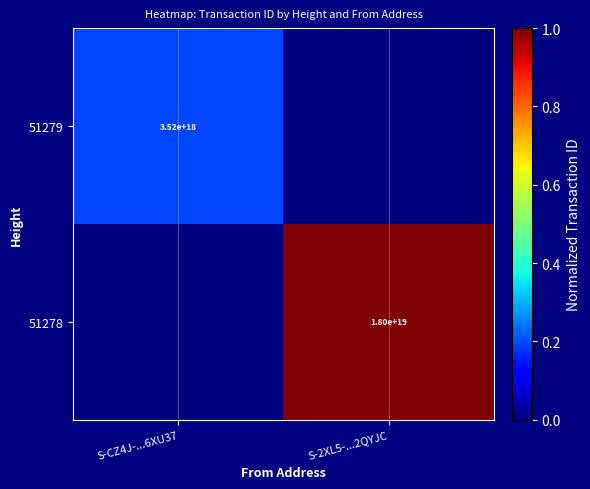

The value of 51279 at S-CZ4J-...6XU37 is 3520000000000000000. True or false?

True